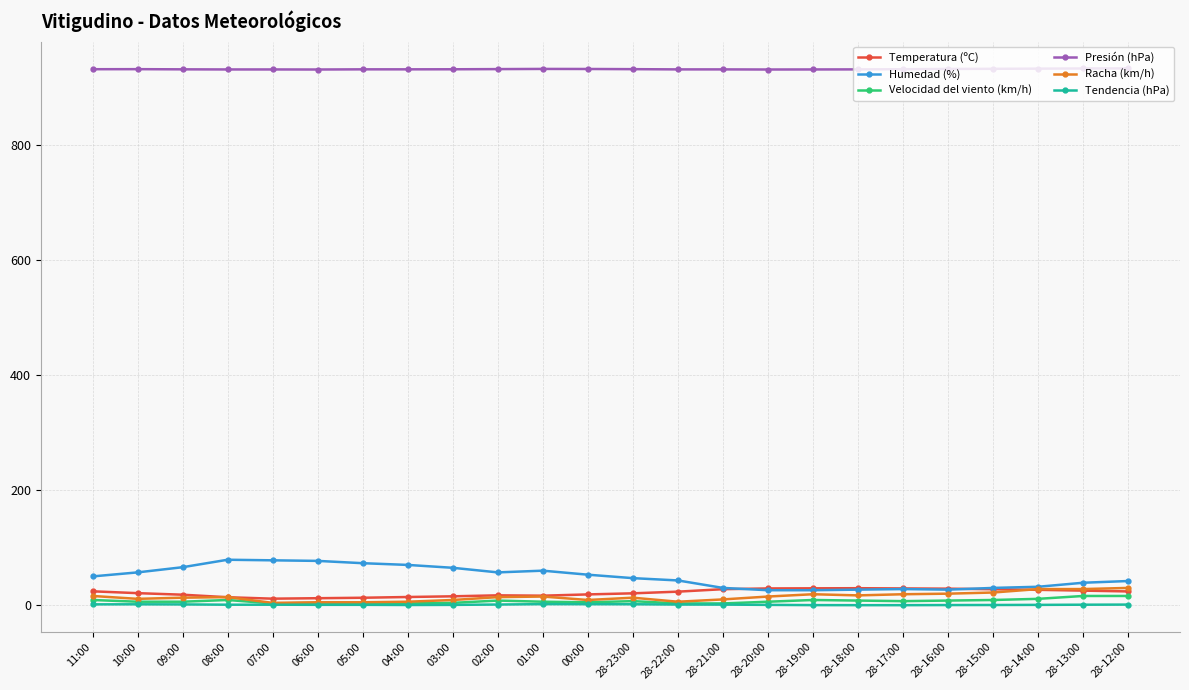

Is it true that Tendencia (hPa) equals 0.3 at 09:00?

True